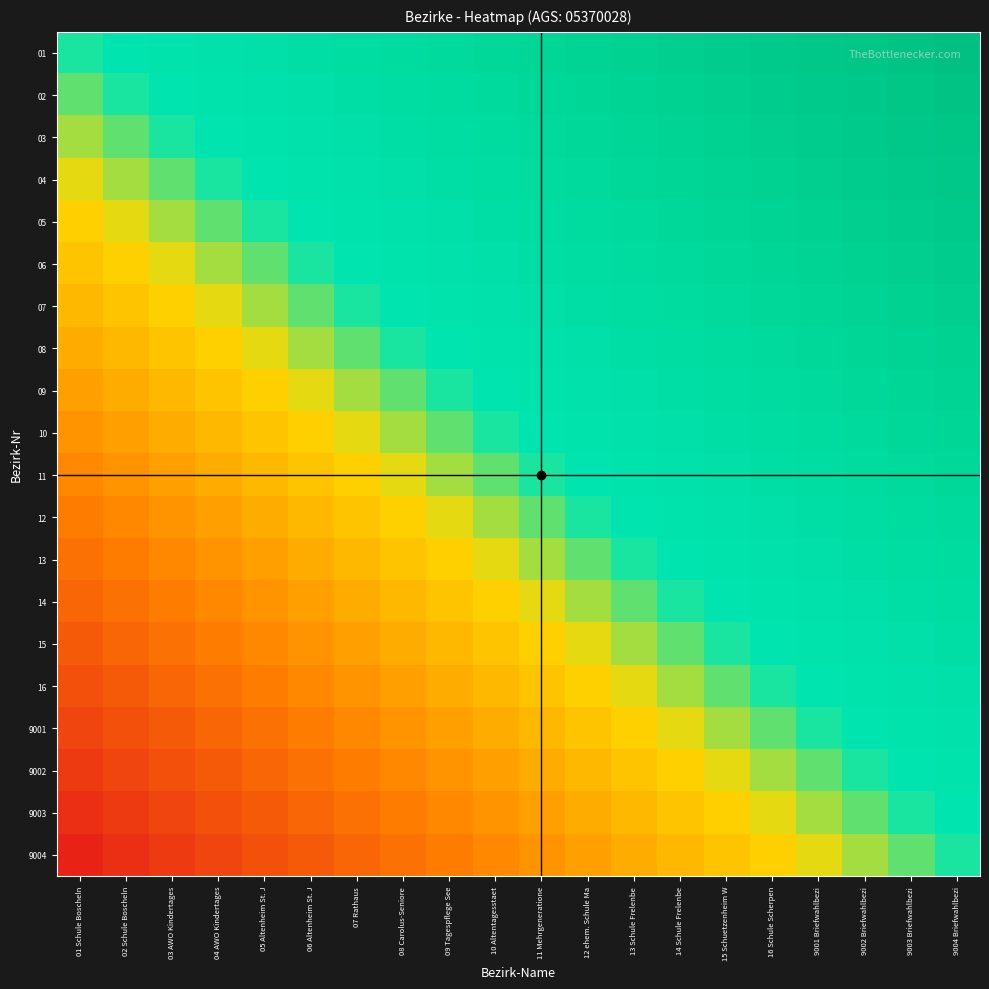

Which series has the largest range (max minus min)?

9004